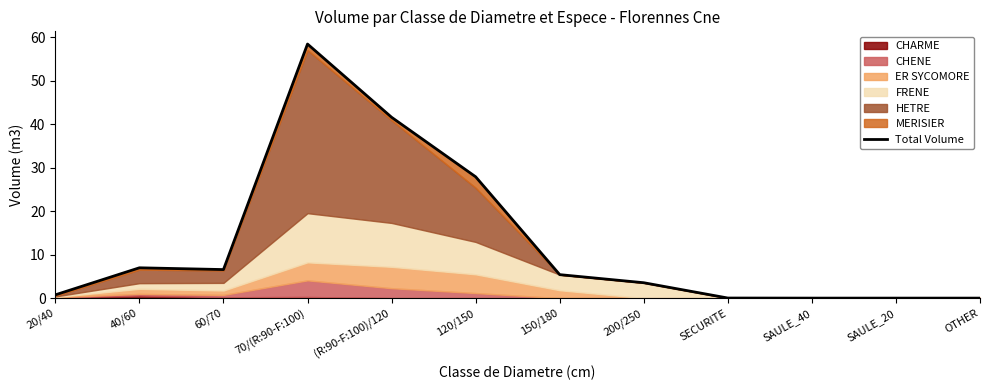

What is the greatest value displayed?

58.4